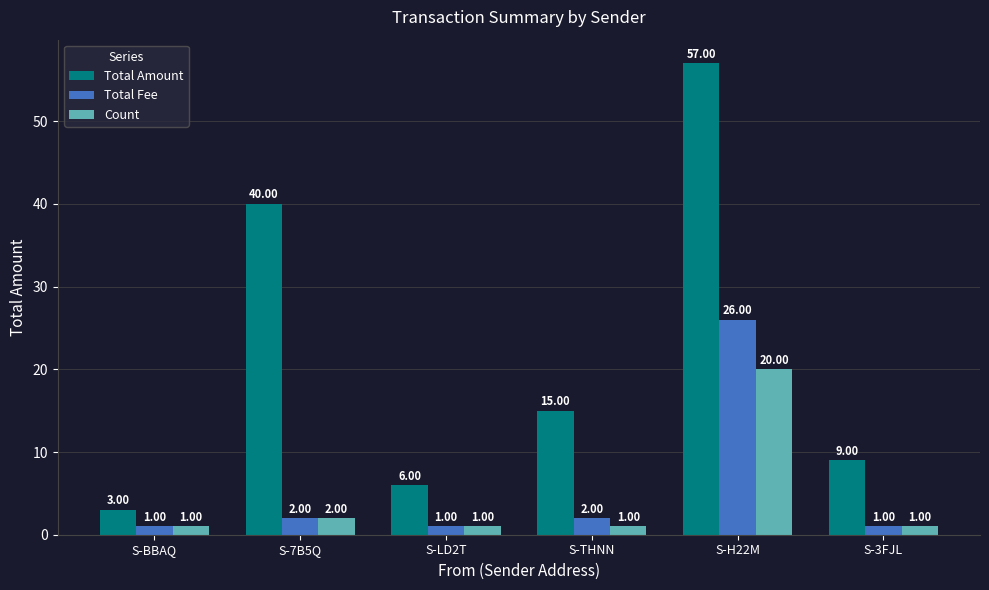

Are the bars horizontal?

No